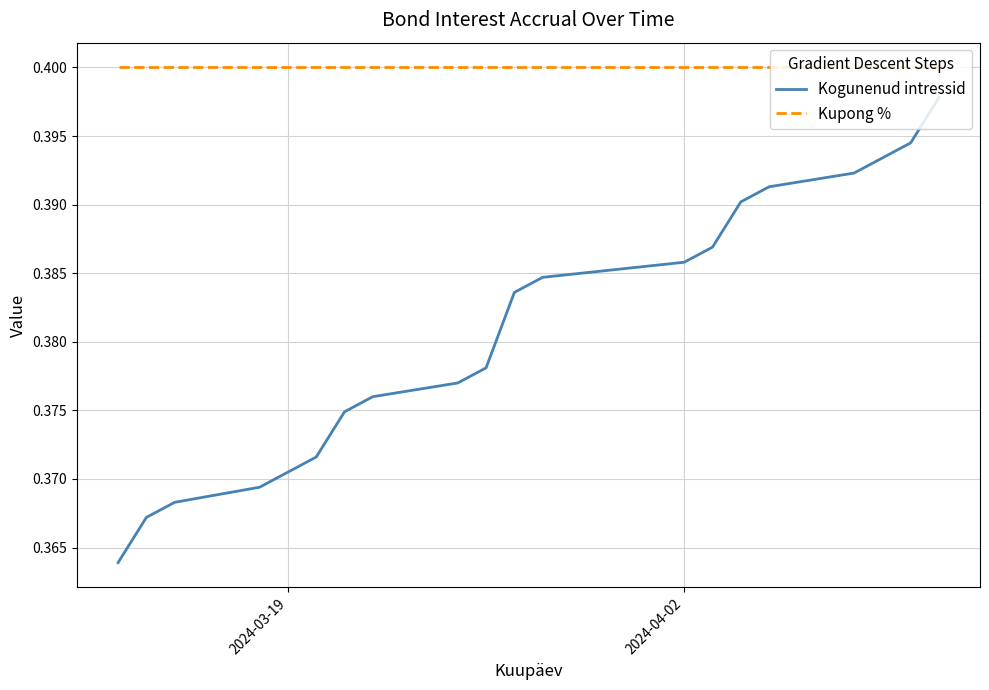

How many distinct data groups are displayed?

2